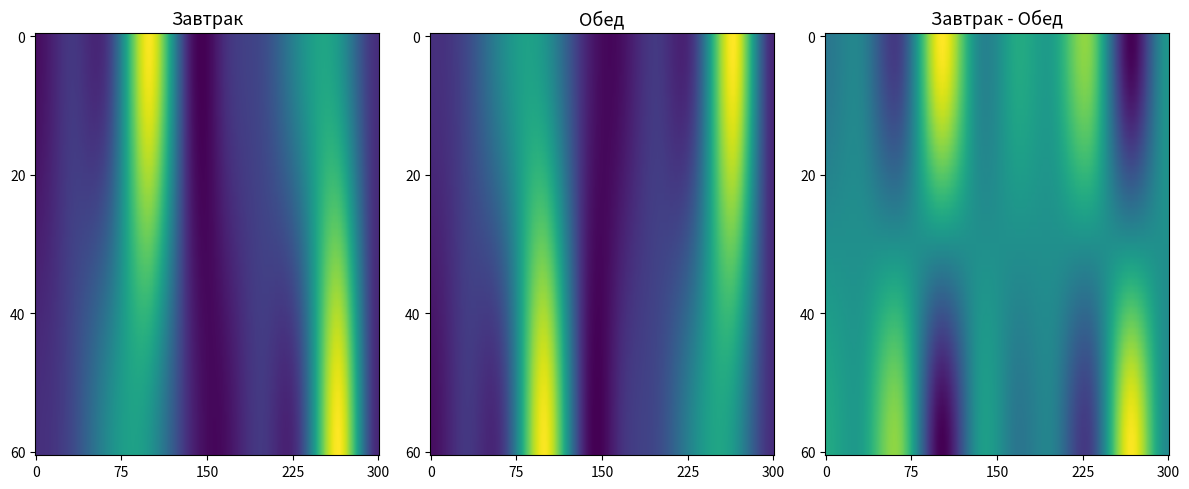

List the series in order of their overall mean, highest first.

Завтрак, Обед